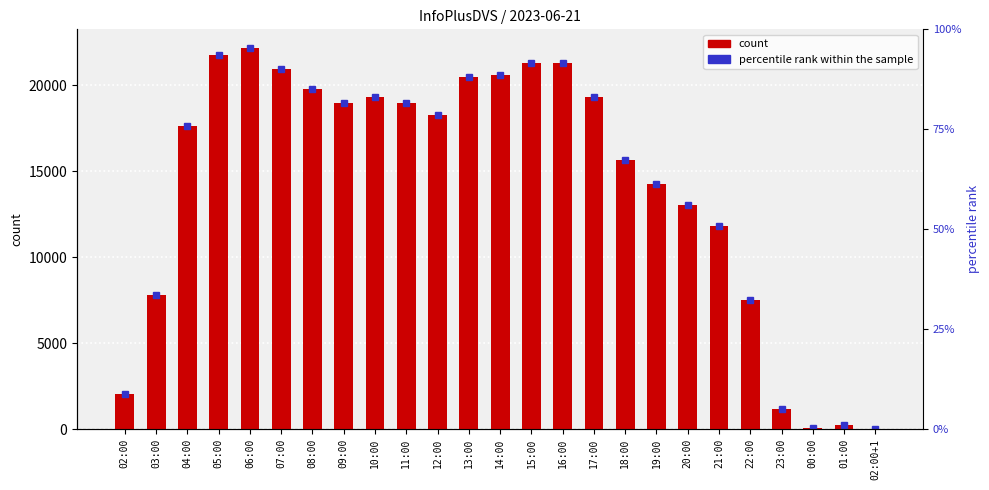

What is the minimum value shown in the chart?

5